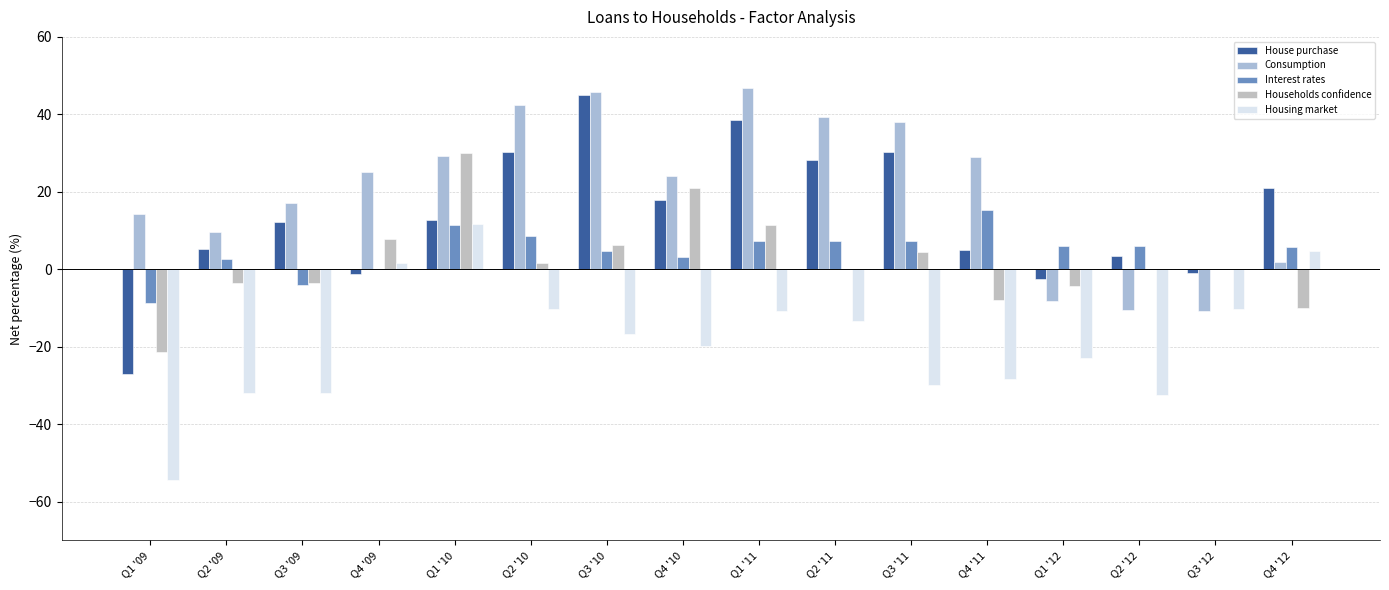

Reading left to right, list all the values displayed in this chart.

House purchase: -27.1	5.2	12.3	-1.3	12.7	30.3	45.1	17.9	38.5	28.3	30.3	5.0	-2.4	3.5	-1.0	20.9
Consumption: 14.2	9.6	17.0	25.0	29.2	42.3	45.7	24.2	46.9	39.2	38.1	29.1	-8.3	-10.5	-10.7	1.8
Interest rates: -8.6	2.7	-4.1	0.0	11.3	8.6	4.8	3.1	7.2	7.2	7.2	15.2	6.1	6.1	0.0	5.8
Households confidence: -21.3	-3.5	-3.5	7.8	29.9	1.5	6.2	21.0	11.4	0.0	4.4	-8.0	-4.4	0.0	0.0	-9.9
Housing market: -54.5	-32.0	-32.0	1.5	11.7	-10.3	-16.8	-19.7	-10.7	-13.4	-29.9	-28.4	-22.9	-32.5	-10.2	4.8